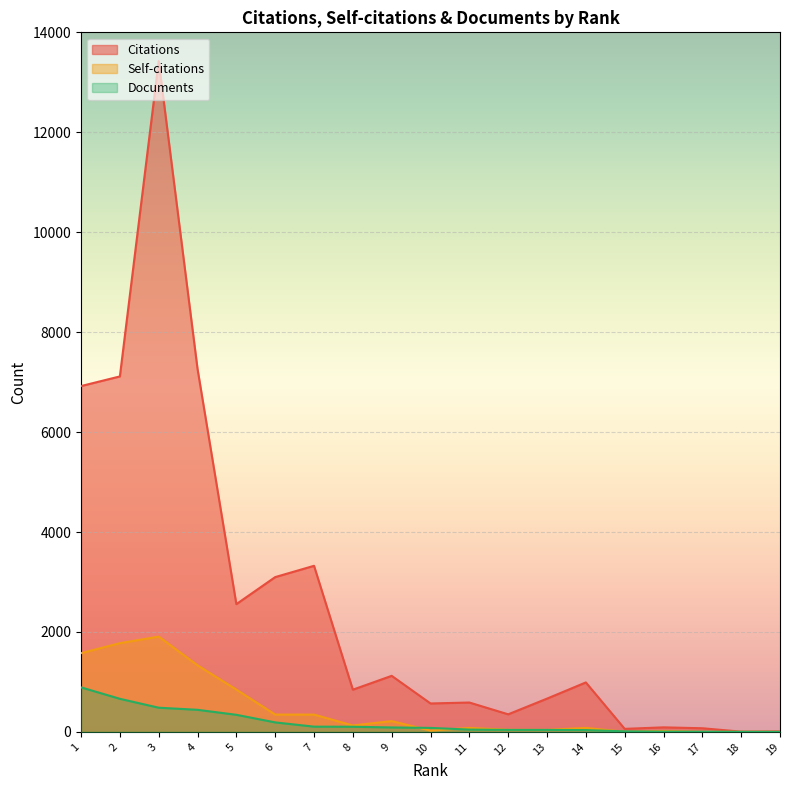

How many data points in Documents are less than 80?

9